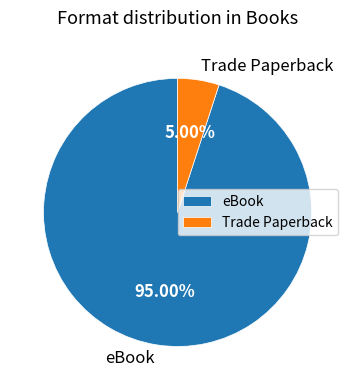

Is there any slice that represents more than half of the pie?

Yes